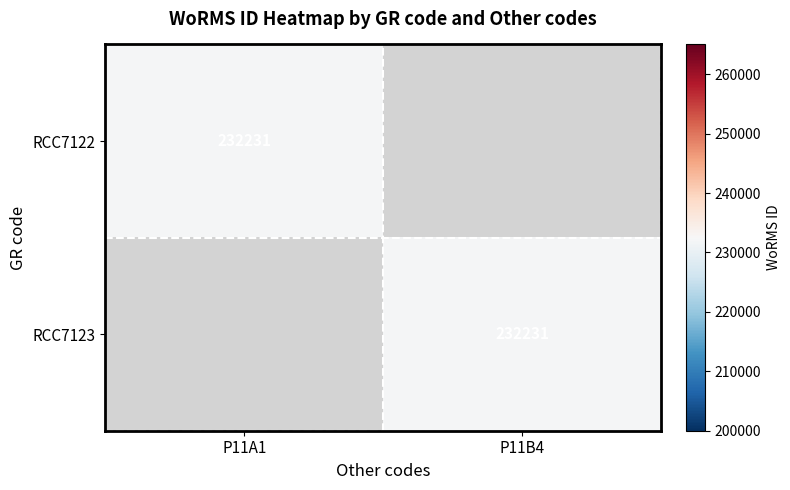

The value of RCC7122 at P11A1 is 137105. True or false?

False